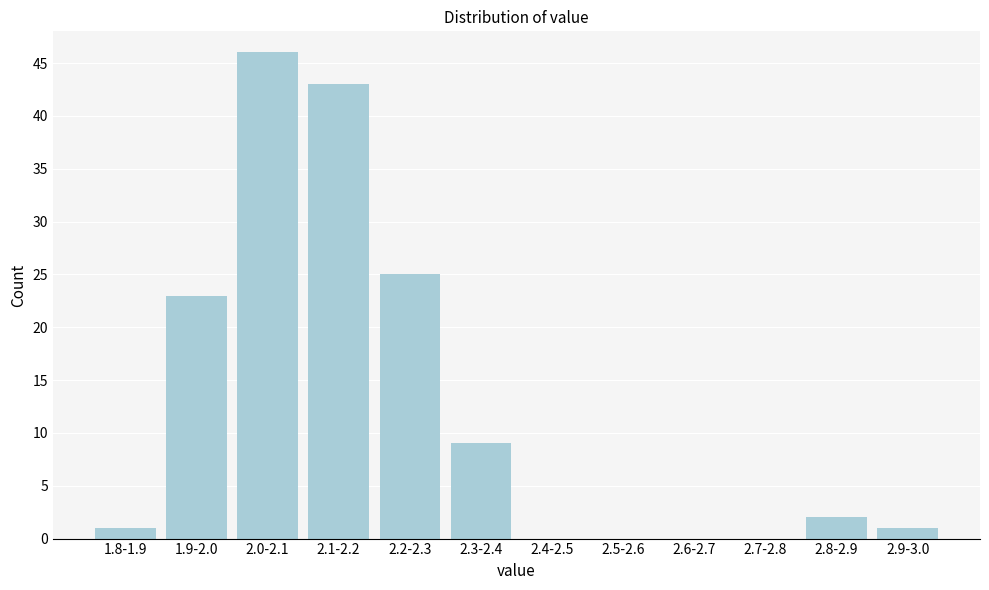

Reading left to right, list all the values displayed in this chart.

1.8-1.9=1	1.9-2.0=23	2.0-2.1=46	2.1-2.2=43	2.2-2.3=25	2.3-2.4=9	2.4-2.5=0	2.5-2.6=0	2.6-2.7=0	2.7-2.8=0	2.8-2.9=2	2.9-3.0=1